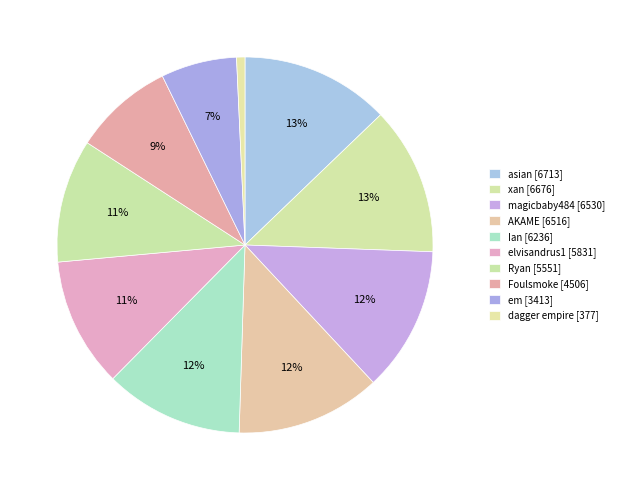

Which slice is the largest?

asian